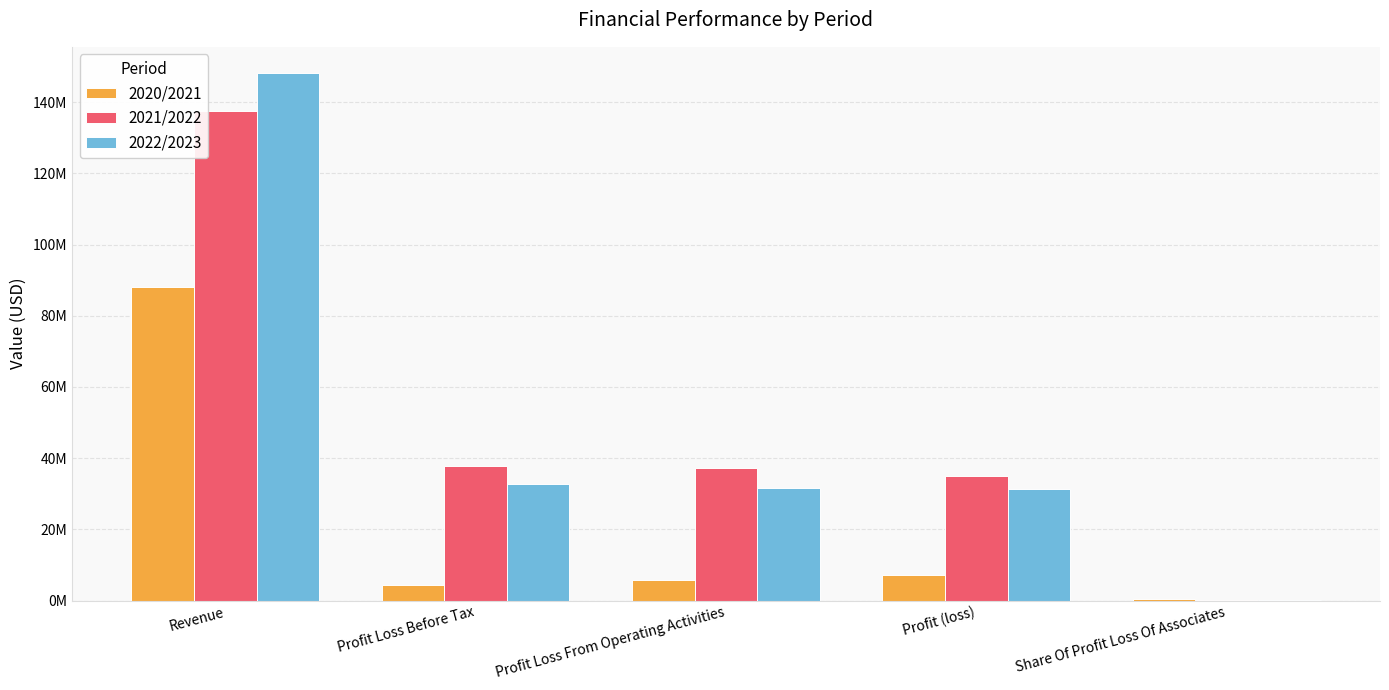

Is it true that 2020/2021 equals 2157240 at Profit Loss Before Tax?

False